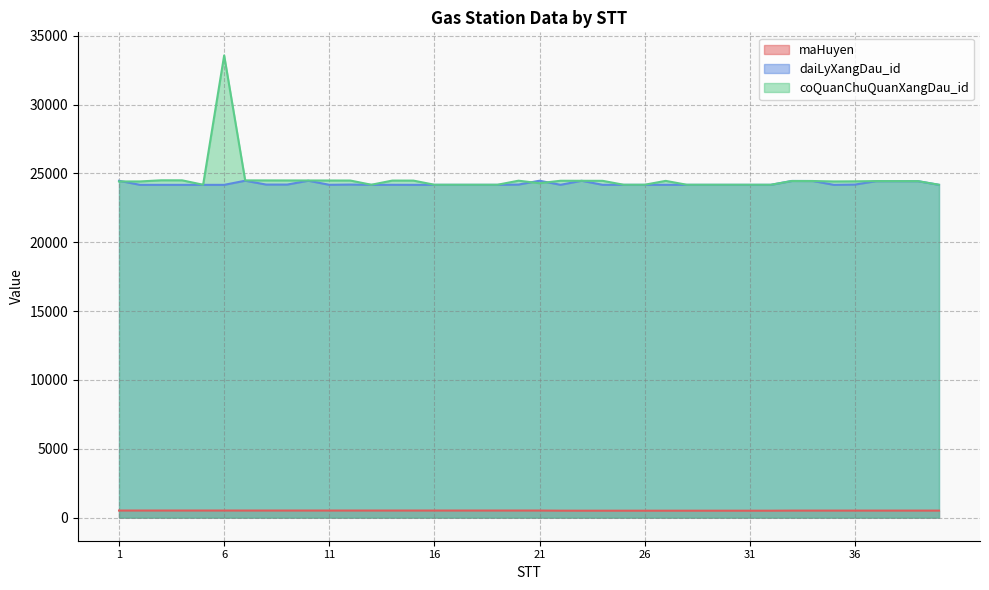

List the series in order of their peak value, lowest first.

maHuyen, daiLyXangDau_id, coQuanChuQuanXangDau_id